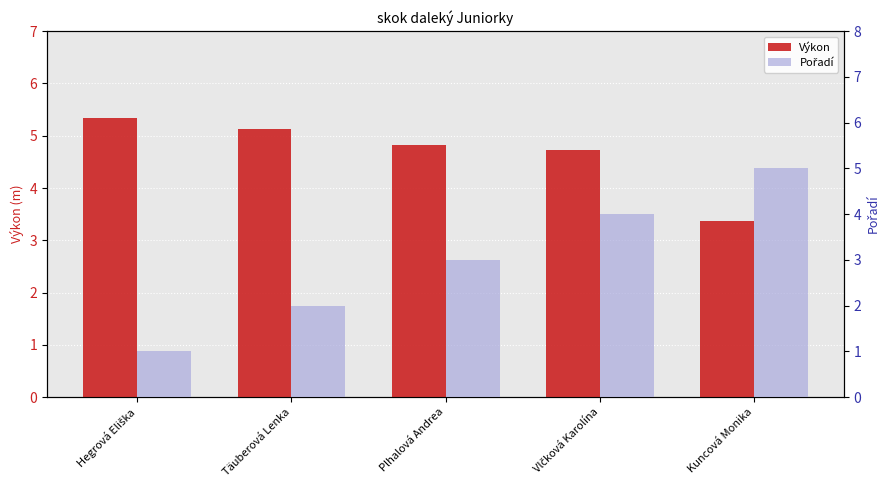

List the series in order of their overall mean, highest first.

Výkon, Pořadí